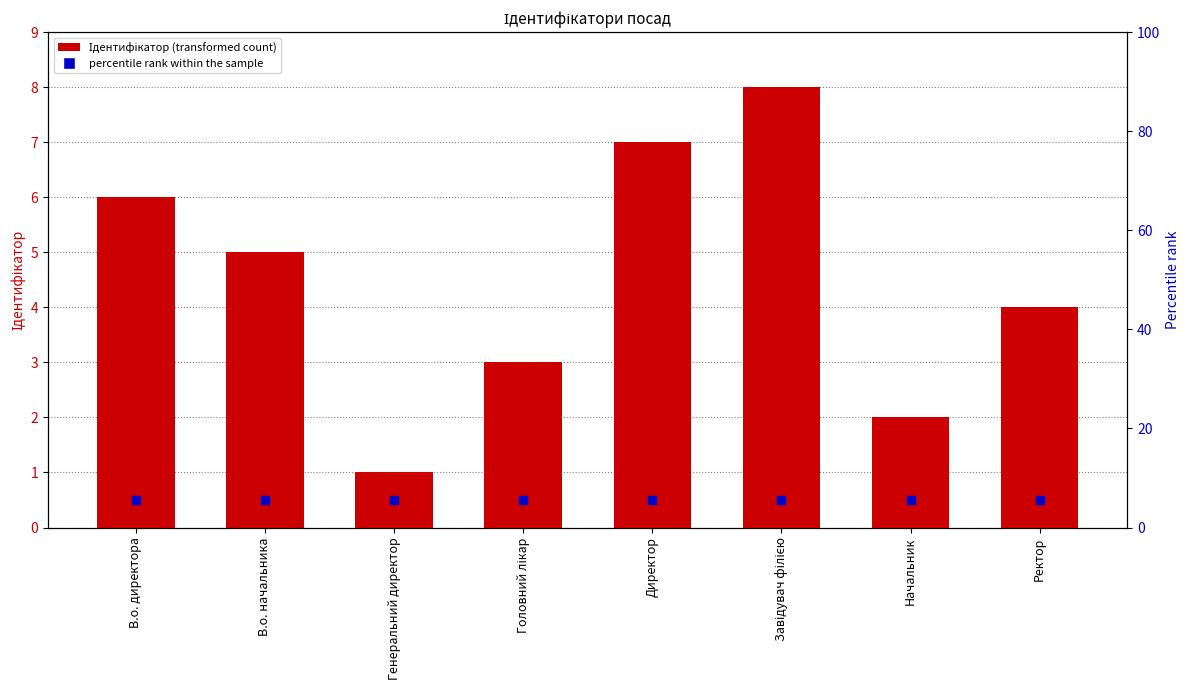

What is the ratio of the value at Завідувач філією to the value at В.о. директора?

1.3